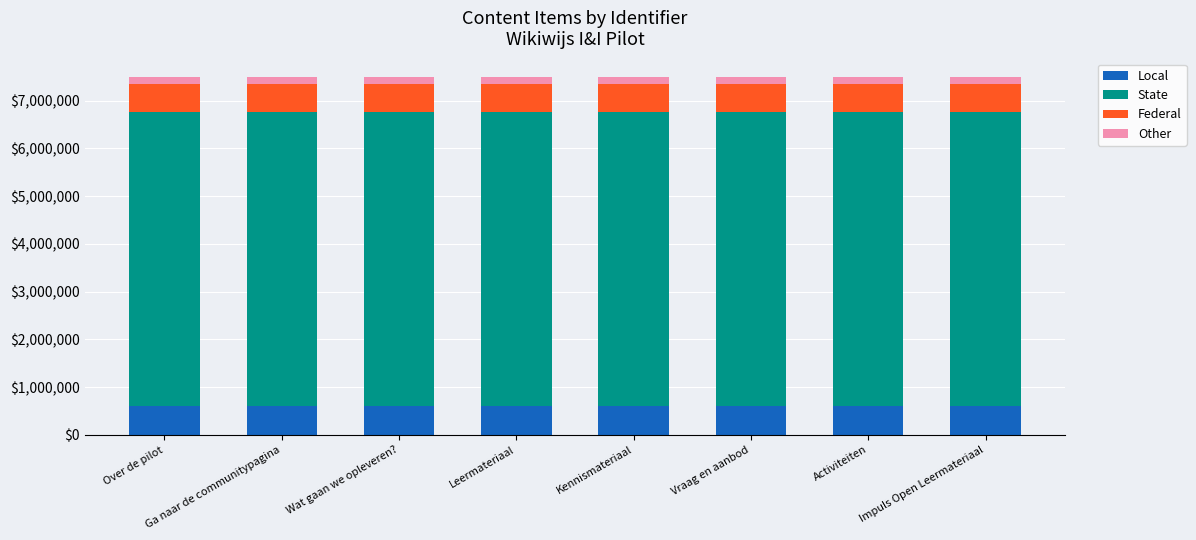

Is it true that Local equals 600155 at Wat gaan we opleveren??

True